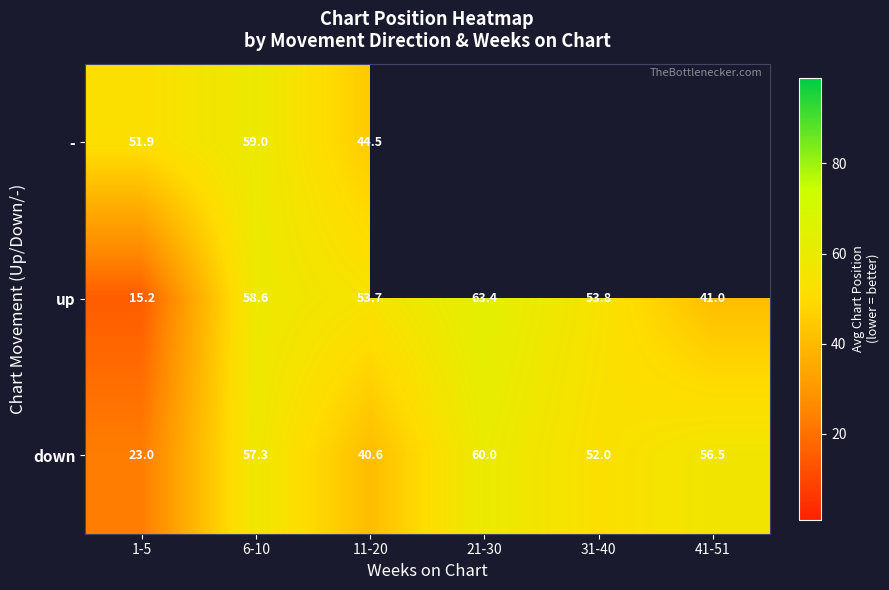

Is the value of down at 6-10 greater than the value of up at 1-5?

Yes